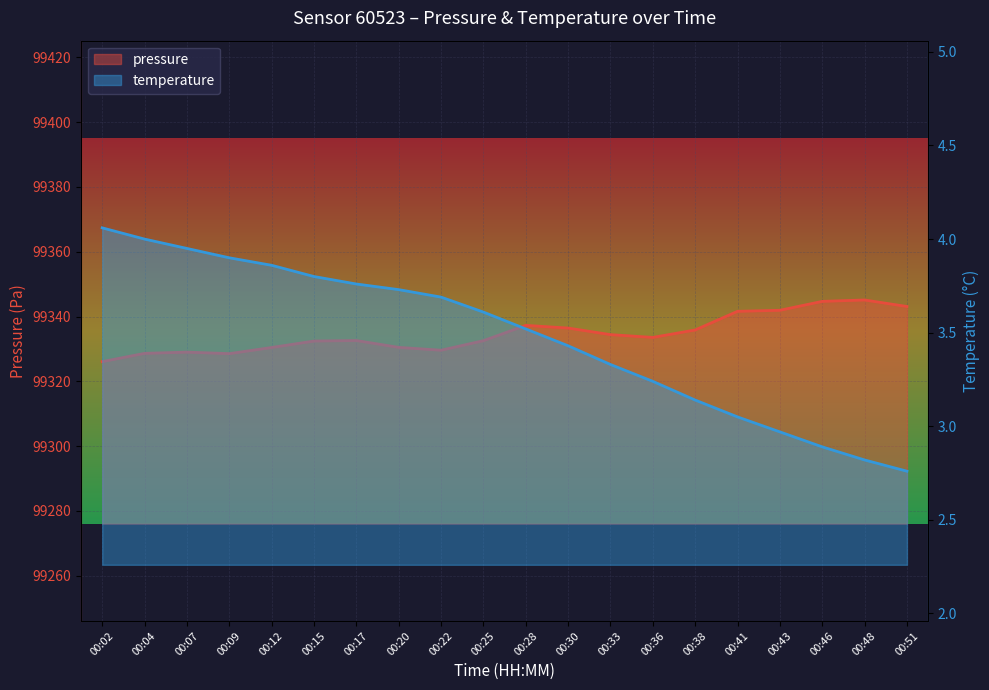

True or false: pressure and temperature cross at least once.

False